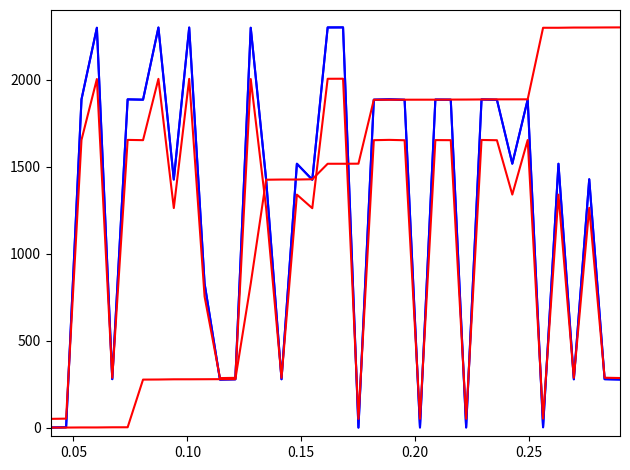

Does the chart display data point markers on the line(s)?

No